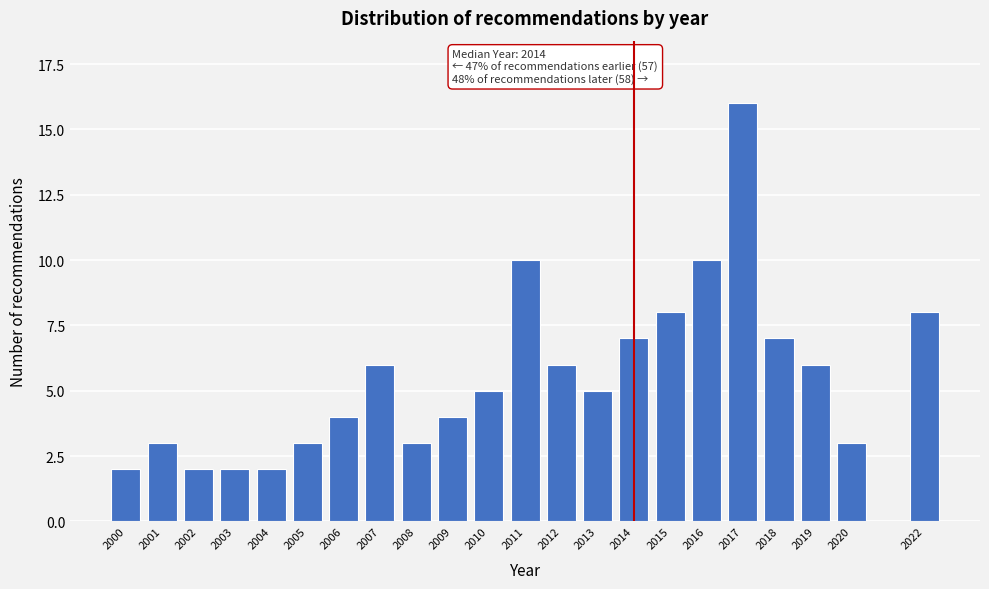

Reading left to right, extract all data points from this chart.

2	3	2	2	2	3	4	6	3	4	5	10	6	5	7	8	10	16	7	6	3	8